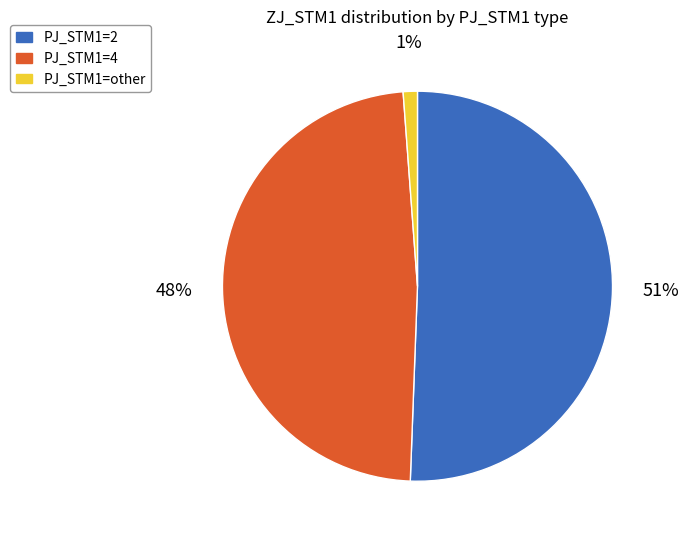

How many slices are in this pie chart?

3